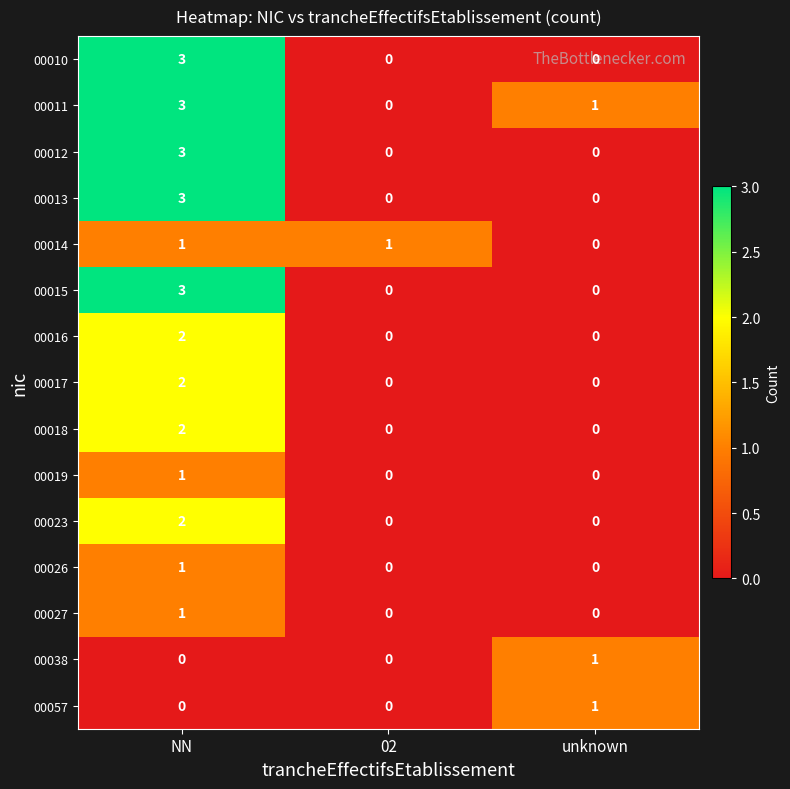

At 02, list the series in order from largest to smallest.

00014, 00010, 00011, 00012, 00013, 00015, 00016, 00017, 00018, 00019, 00023, 00026, 00027, 00038, 00057